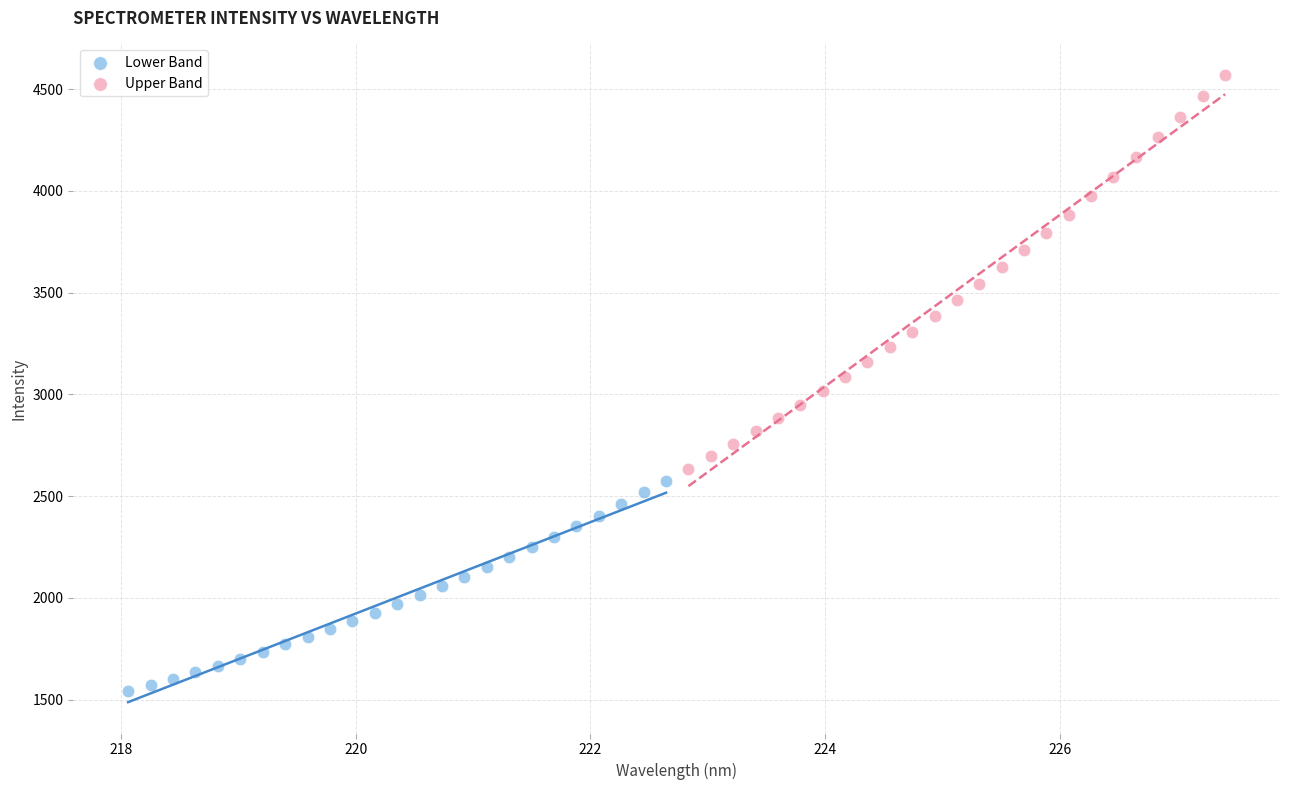

What are all the series names shown in the legend?

Lower Band, Upper Band